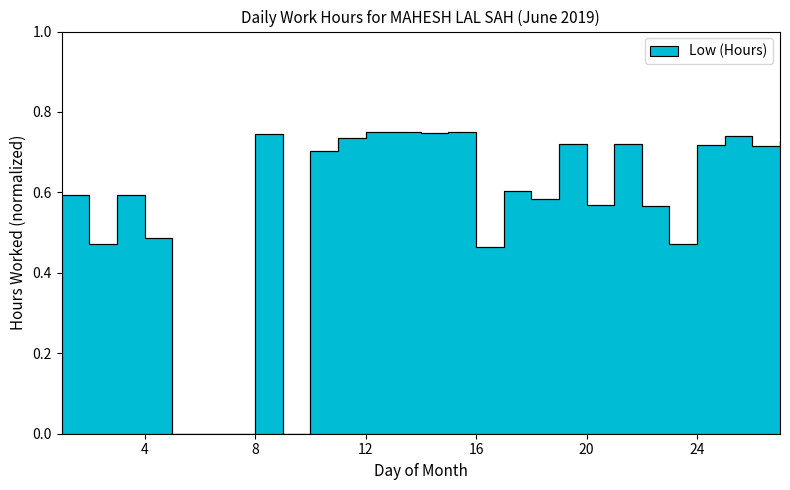

True or false: the data shows 0.8 at 18.

False